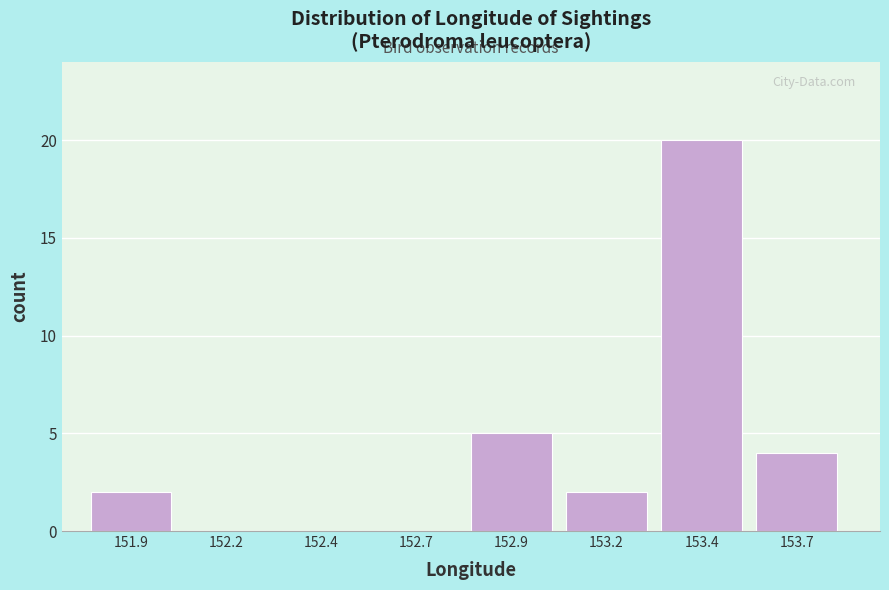

Reading left to right, list all the values displayed in this chart.

151.9=2	152.2=0	152.4=0	152.7=0	152.9=5	153.2=2	153.4=20	153.7=4